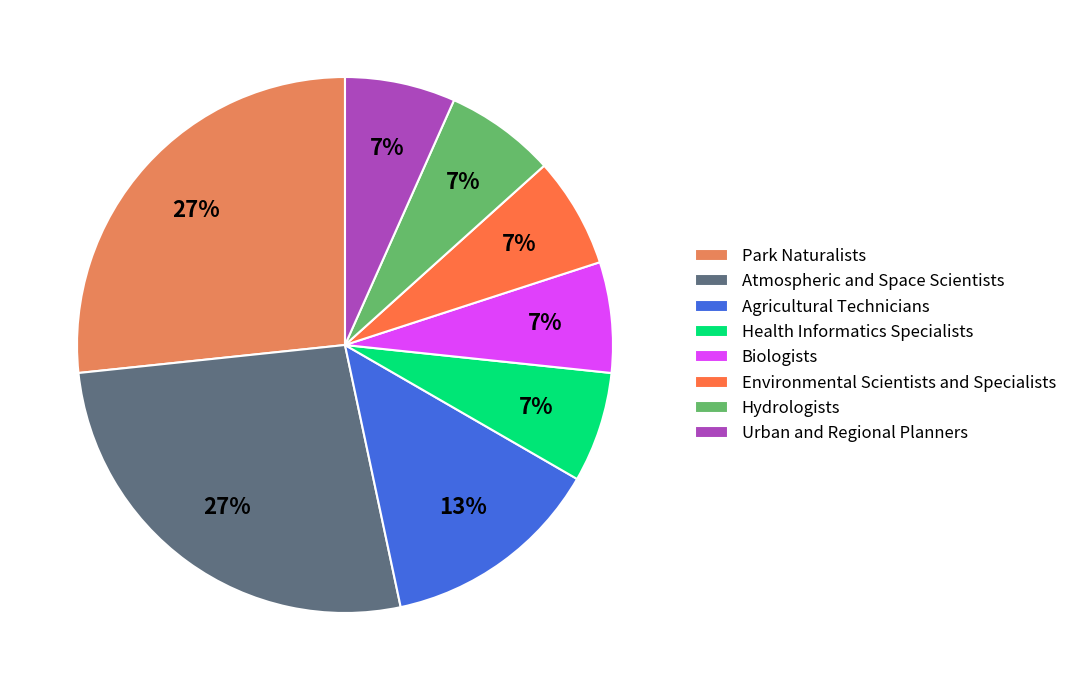

To the nearest percent, what portion does Biologists represent?

7%